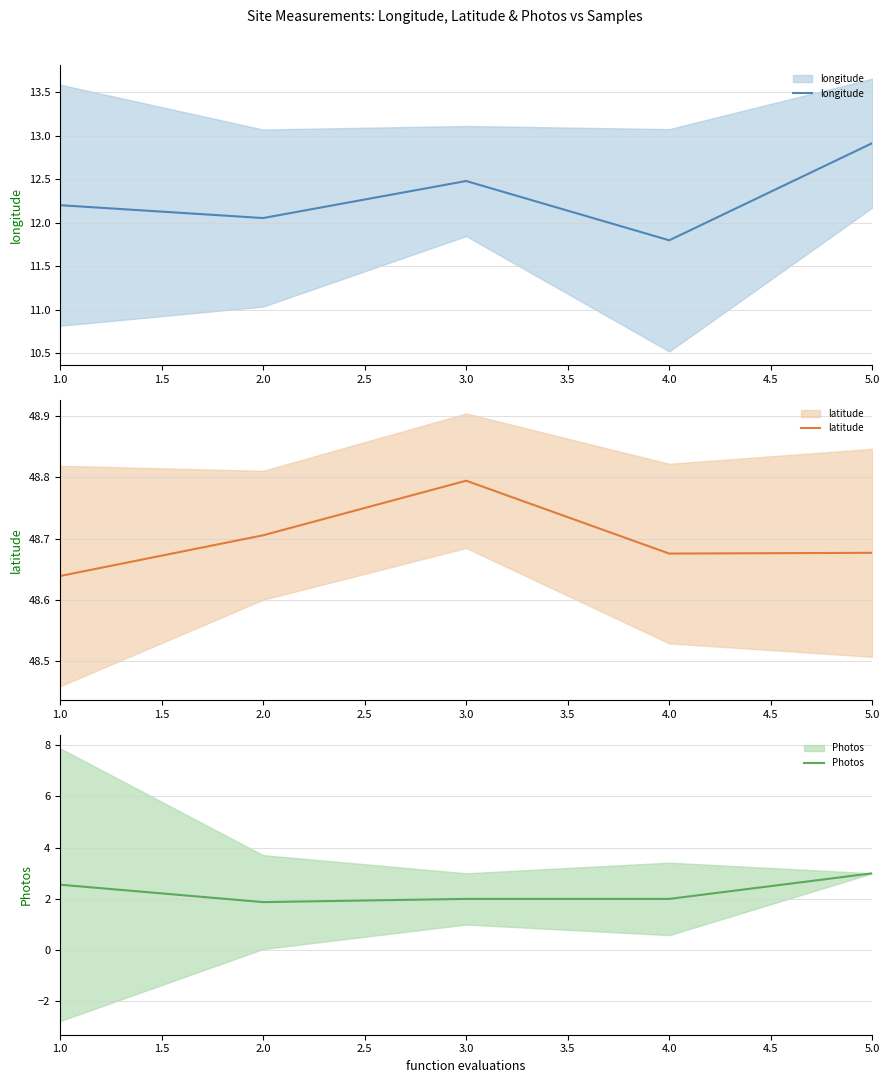

In longitude, how many points are higher than both neighbors (excluding endpoints)?

1